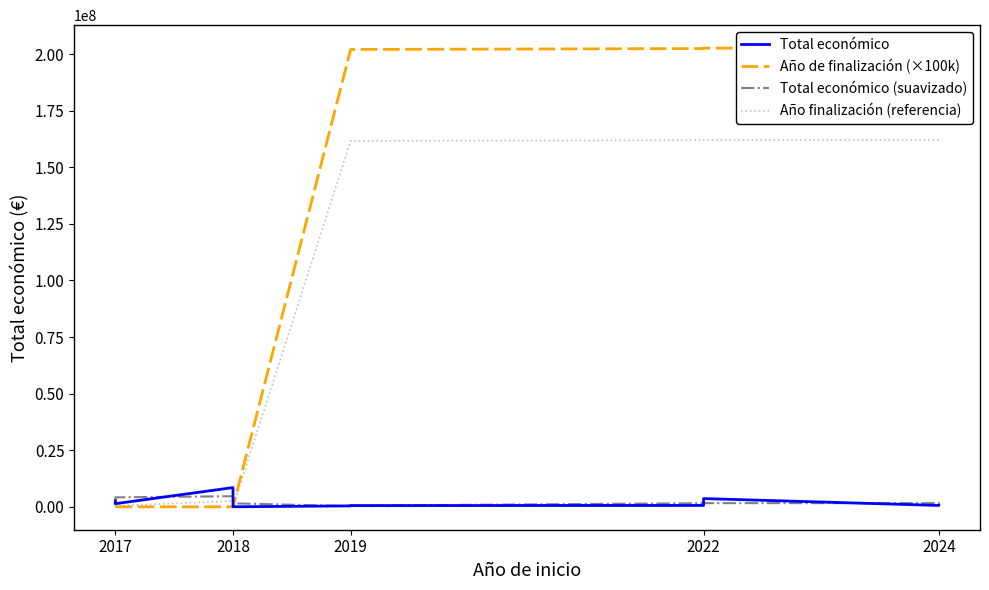

What is the label of the 11th point from the right?

2017